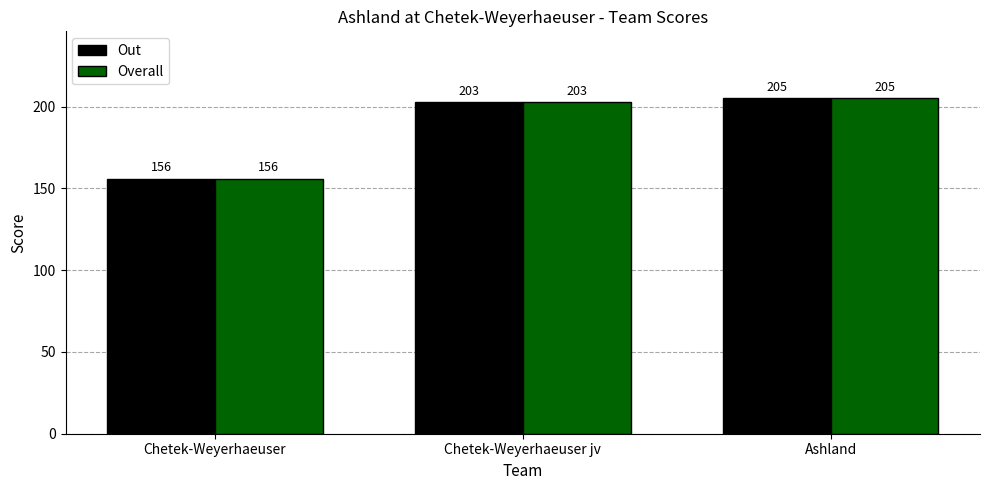

What is the sum of all Out values?

564